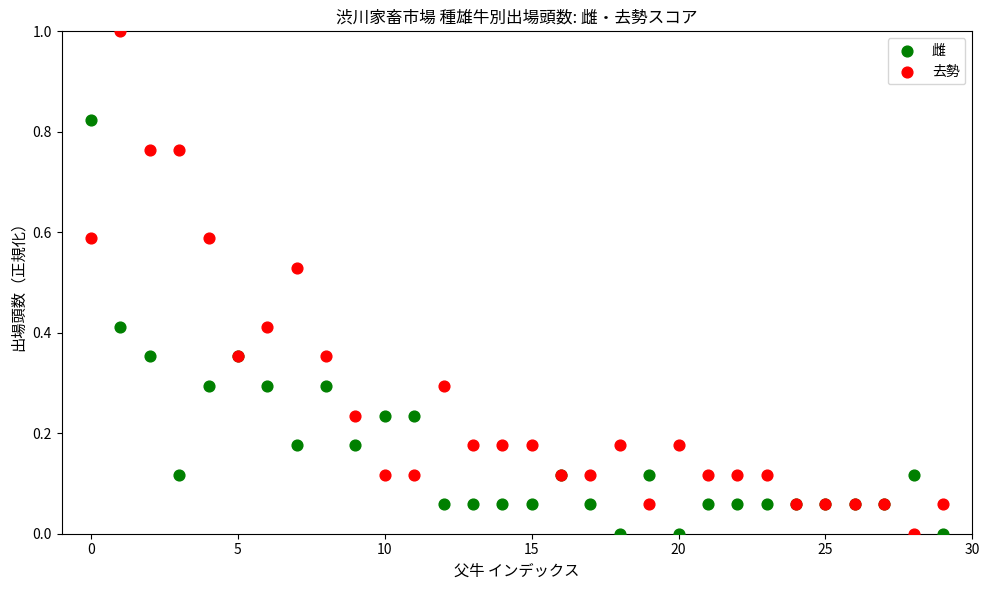

Which series reaches the maximum Y coordinate?

去勢